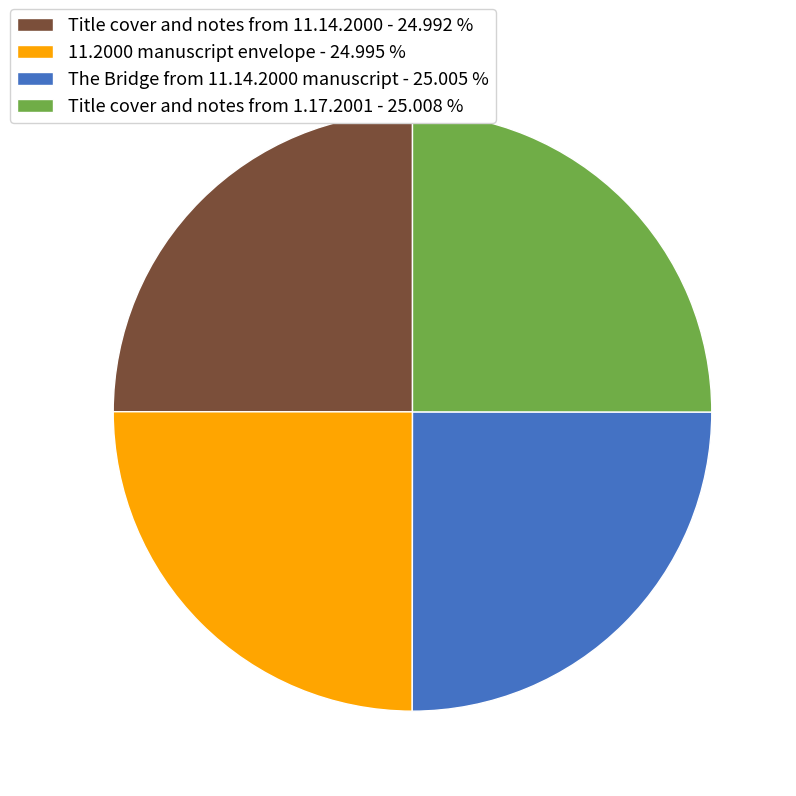

What is the ratio of the value at The Bridge from 11.14.2000 manuscript - 25.005 % to the value at Title cover and notes from 11.14.2000 - 24.992 %?

1.0